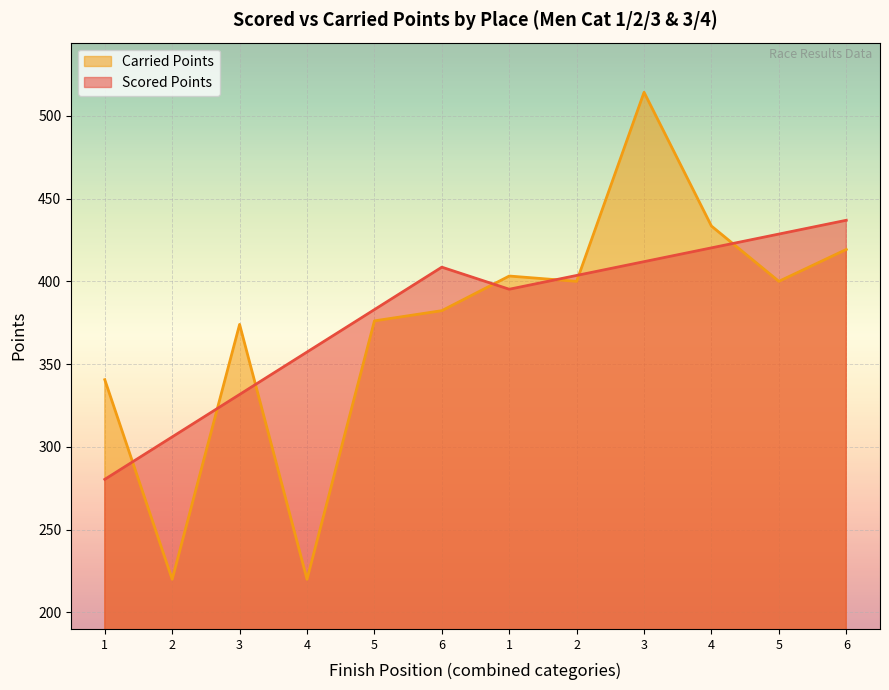

The Scored Points series shows 357.3 at 4. True or false?

True